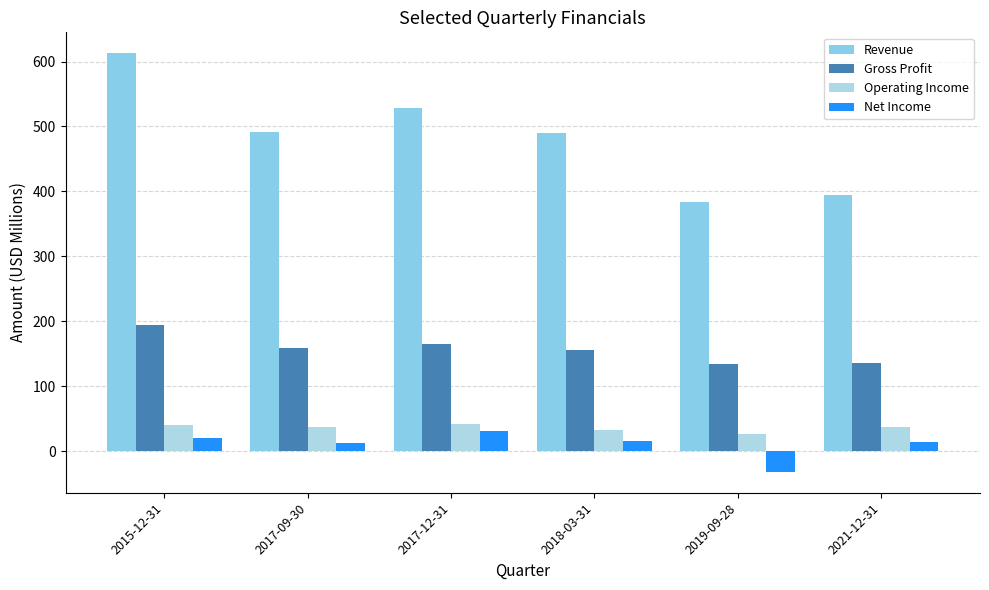

How many groups of bars are there?

6